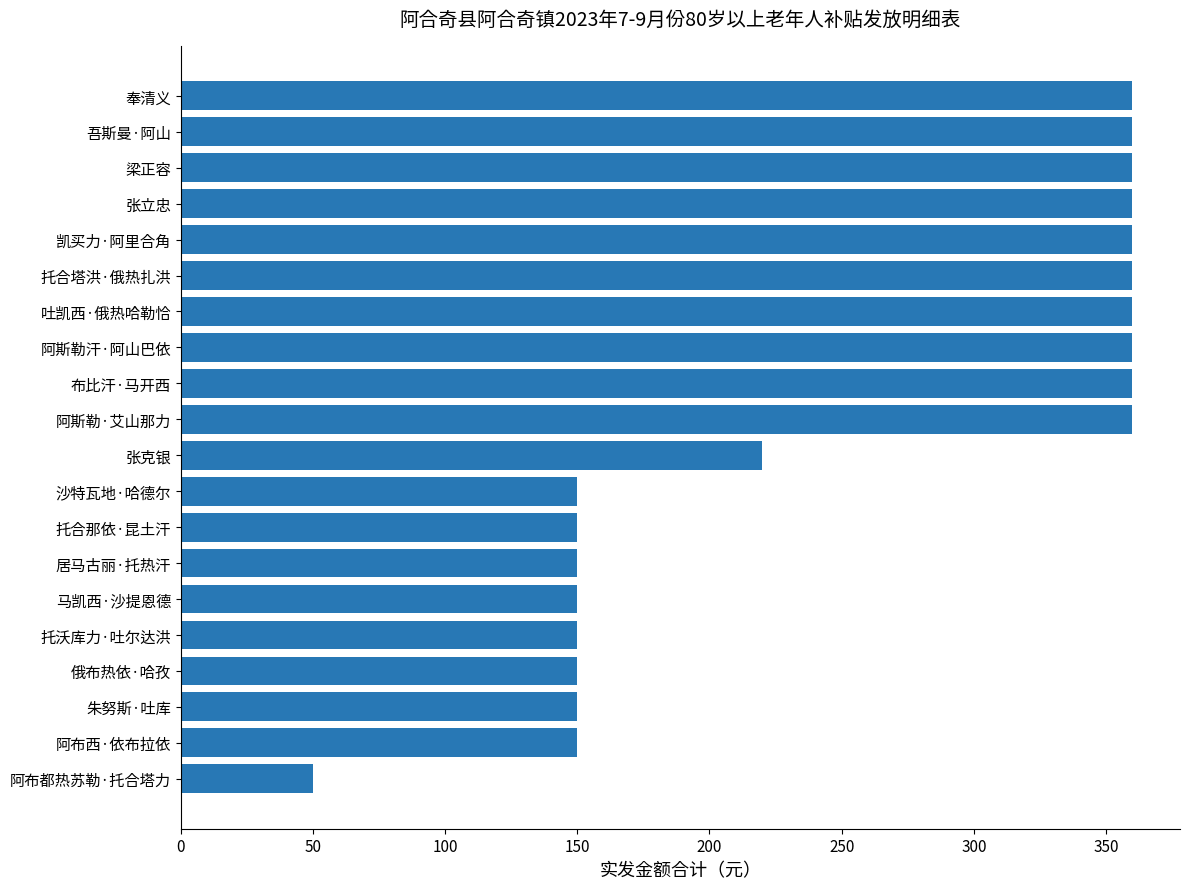

True or false: the data shows 213 at 阿布西·依布拉依.

False